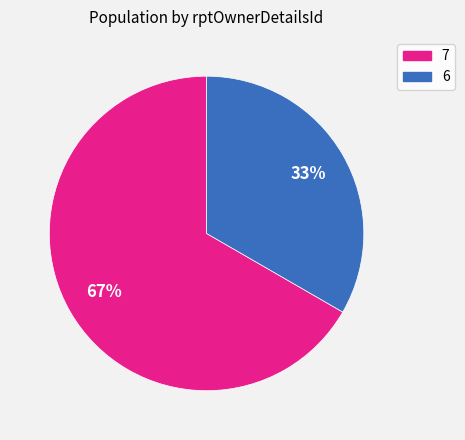

To the nearest percent, what is the average slice percentage?

50%